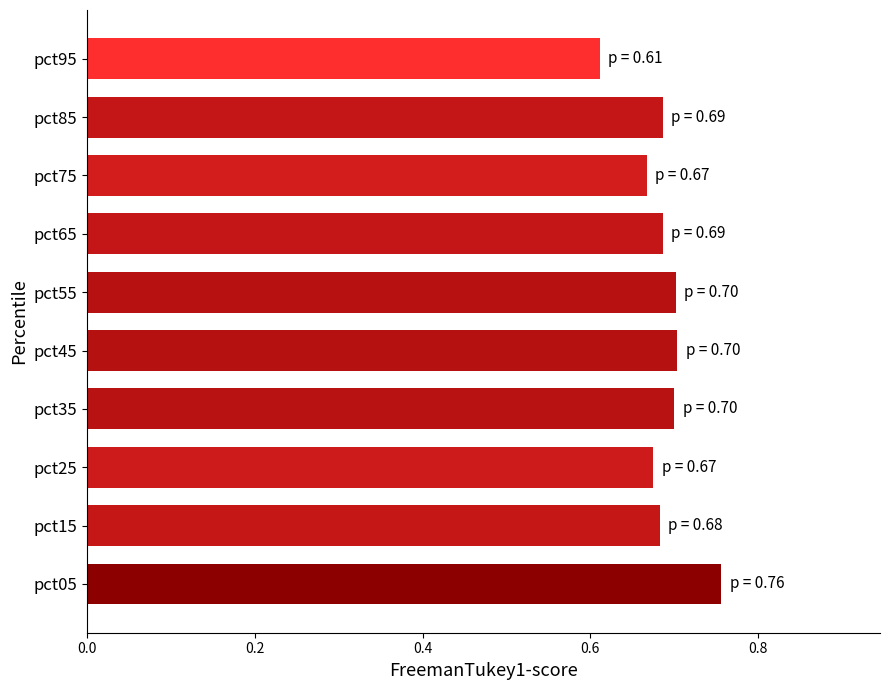

Is it true that the value at pct05 is 1.1?

False